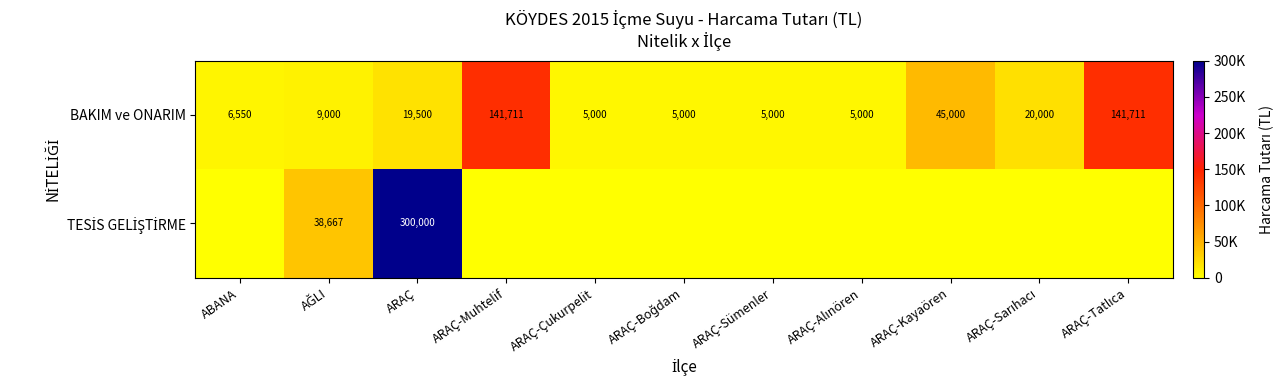

How many values in the BAKIM ve ONARIM series are below 9000?

5